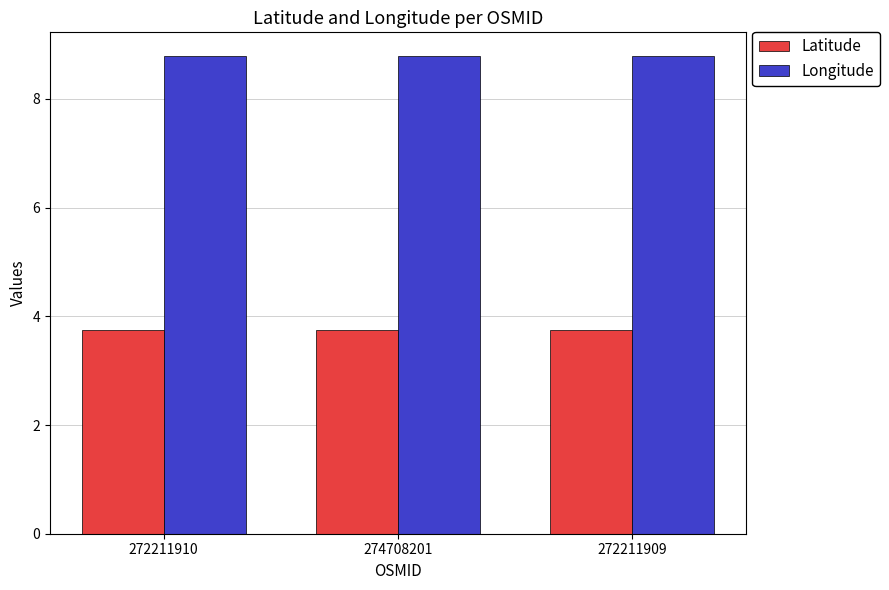

The Longitude series shows 5.8 at 272211909. True or false?

False